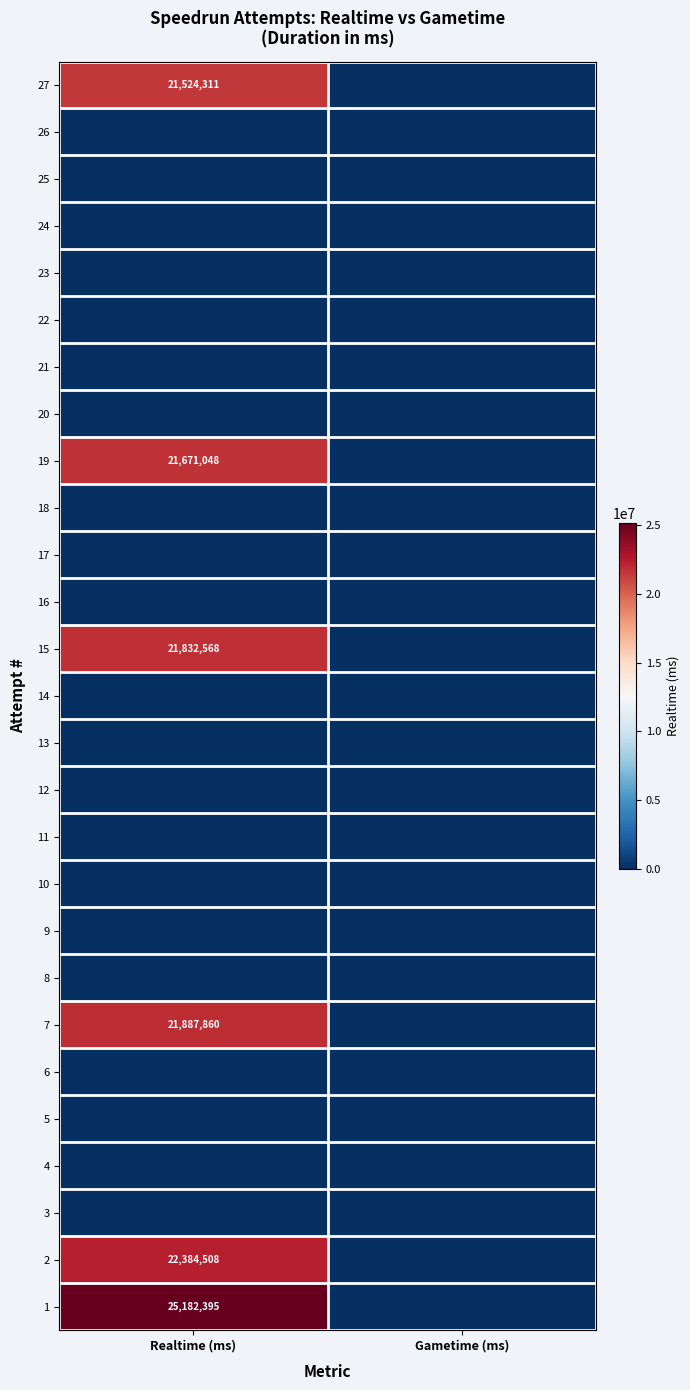

True or false: 15 has a value of 31758759 at Realtime (ms).

False